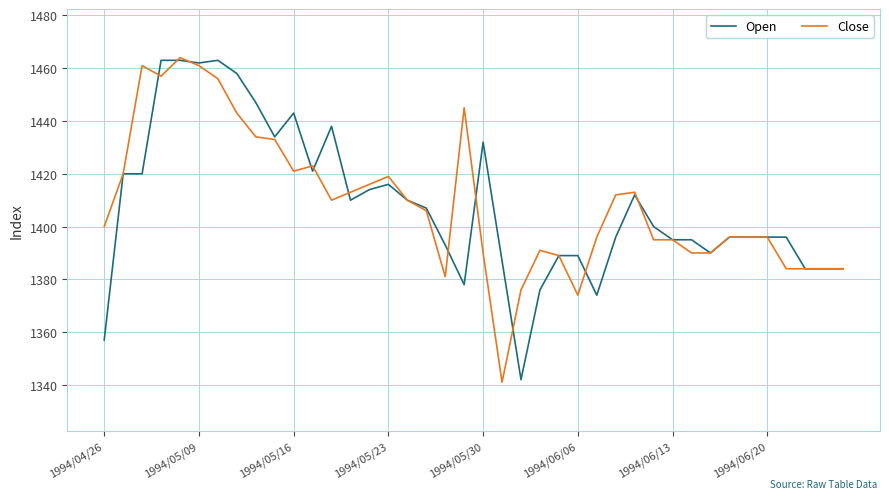

What is the lowest value of the Close series?

1341